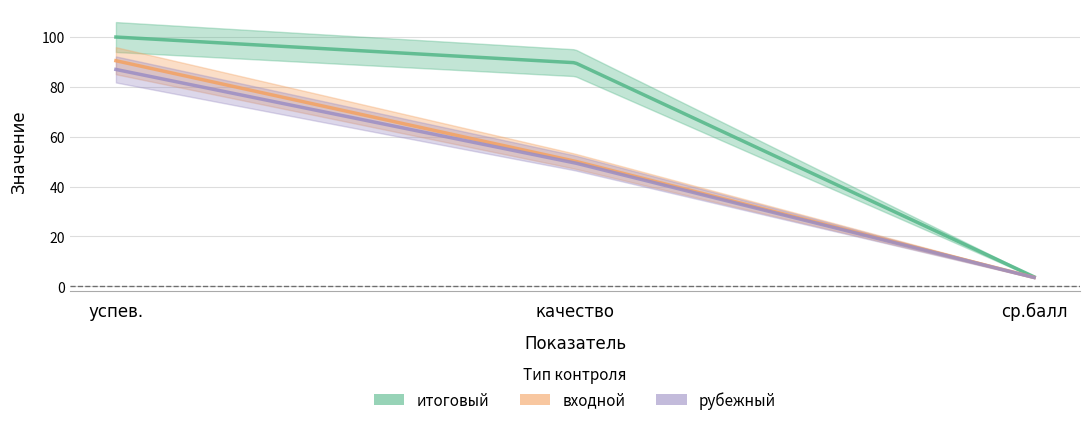

At which label does входной  reach its peak?

успев.